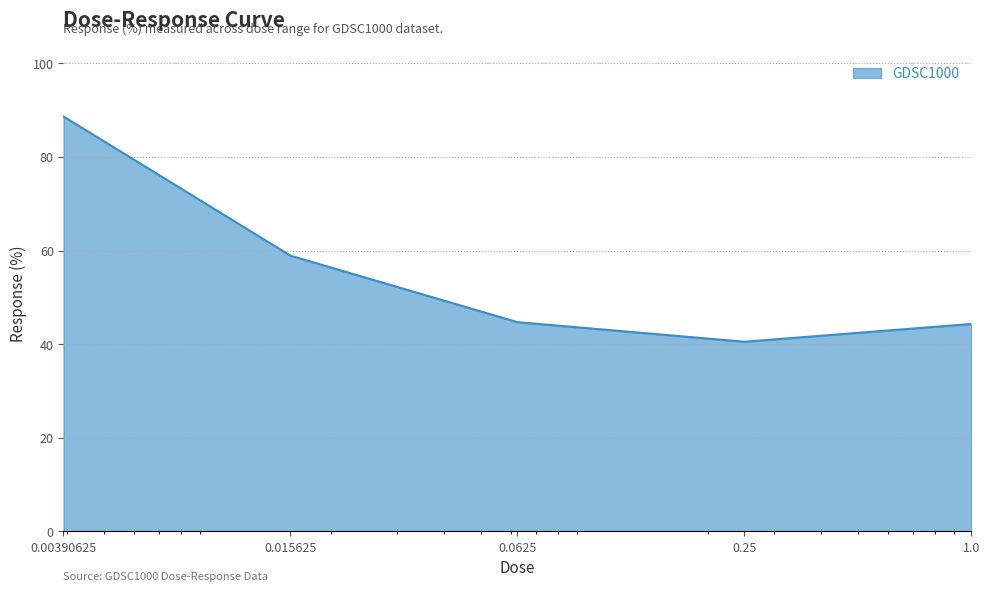

True or false: the data has more than 0 interior local peaks.

False